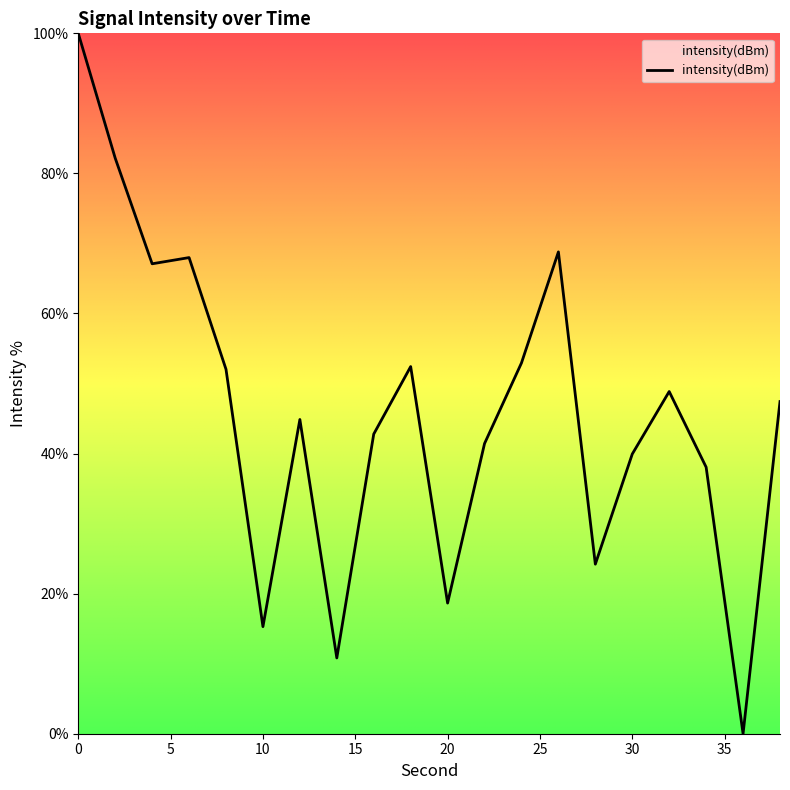

What is the greatest value displayed?

100.0